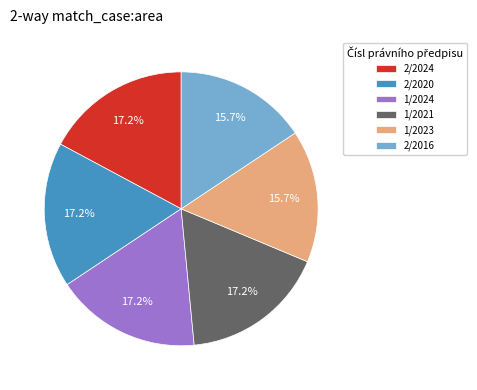

Approximately how many times larger is the value at 1/2023 compared to 1/2021?

0.9